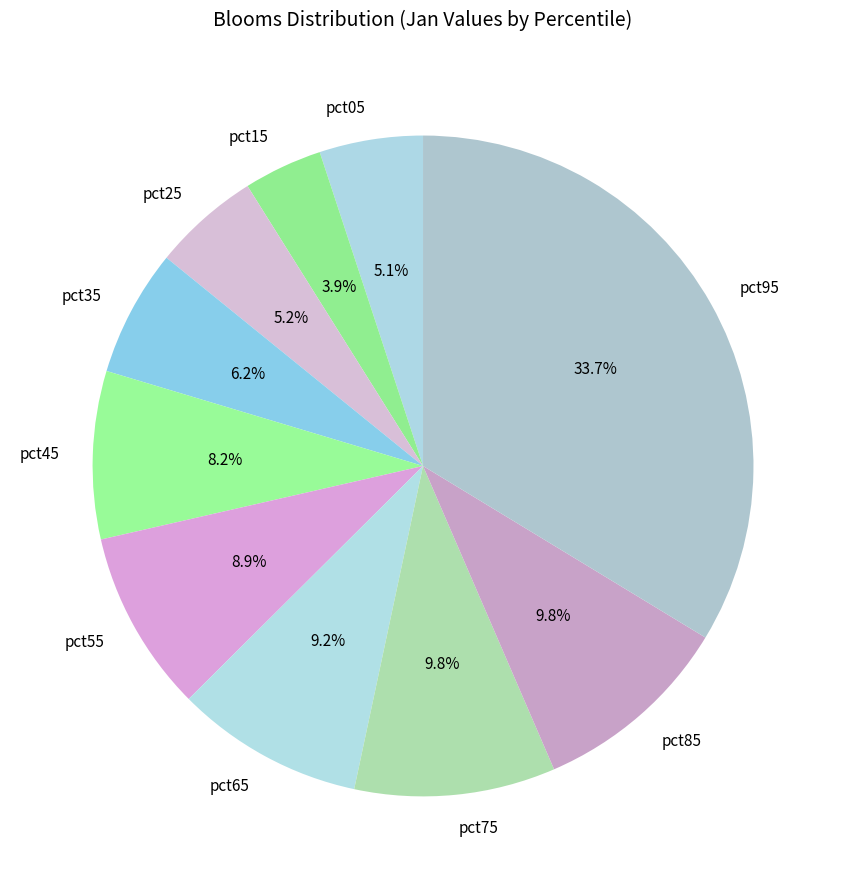

To the nearest percent, what is the average slice percentage?

10%